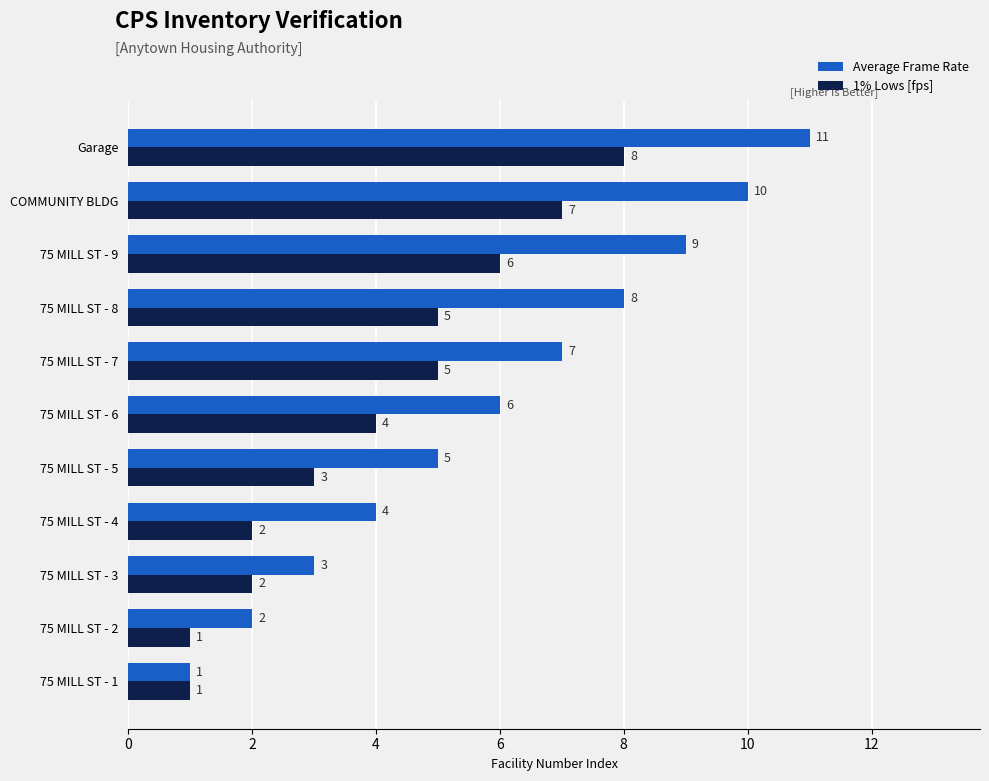

At which category is the sum across all series the highest?

Garage